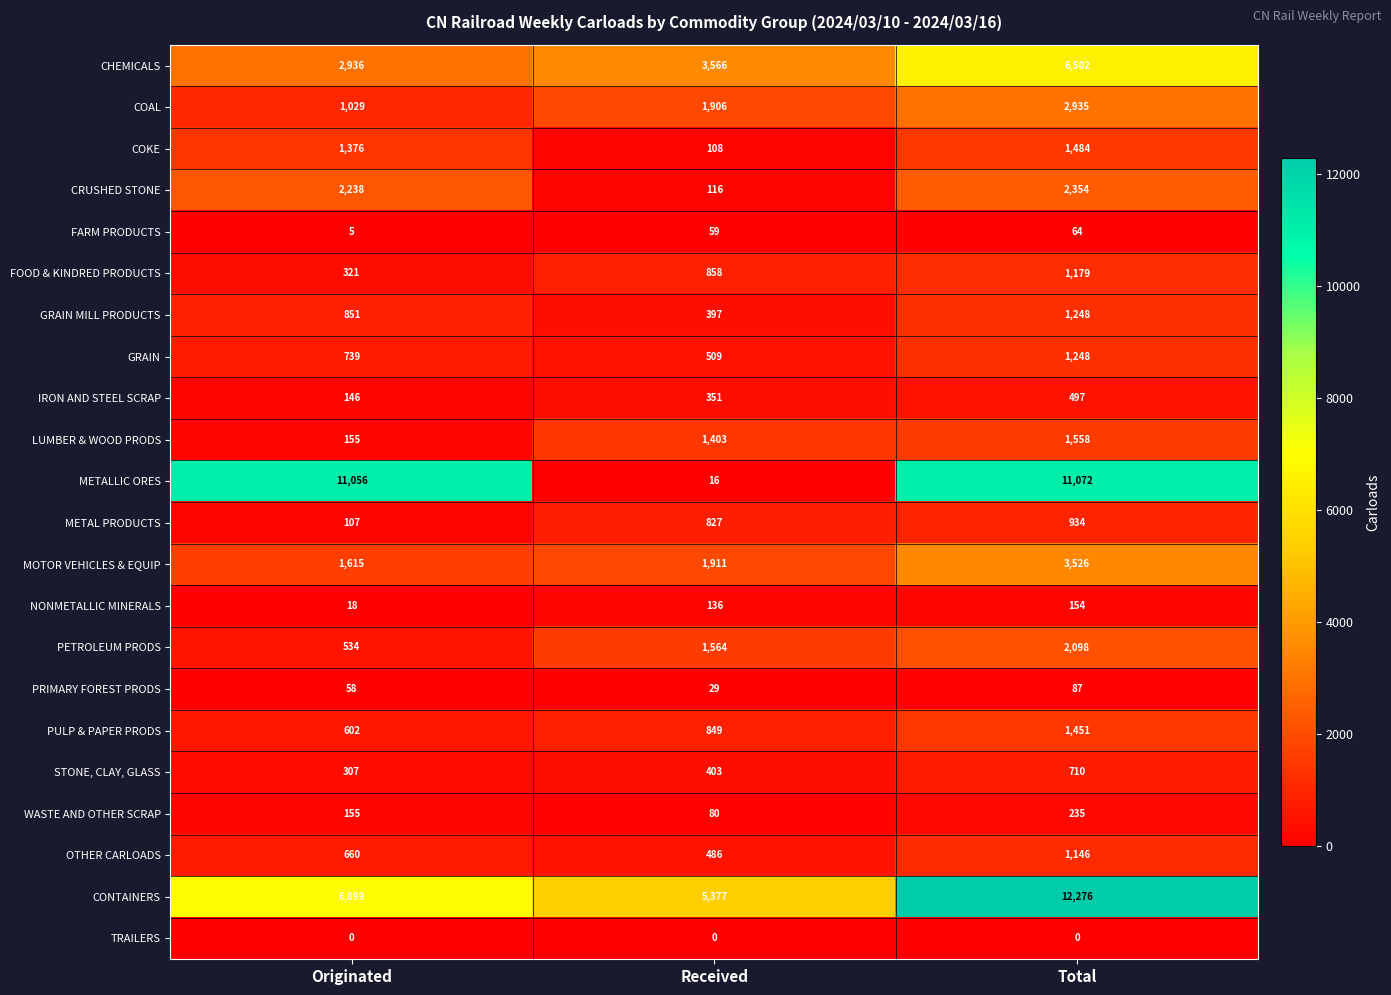

List the labels in order of OTHER CARLOADS value, smallest first.

Received, Originated, Total